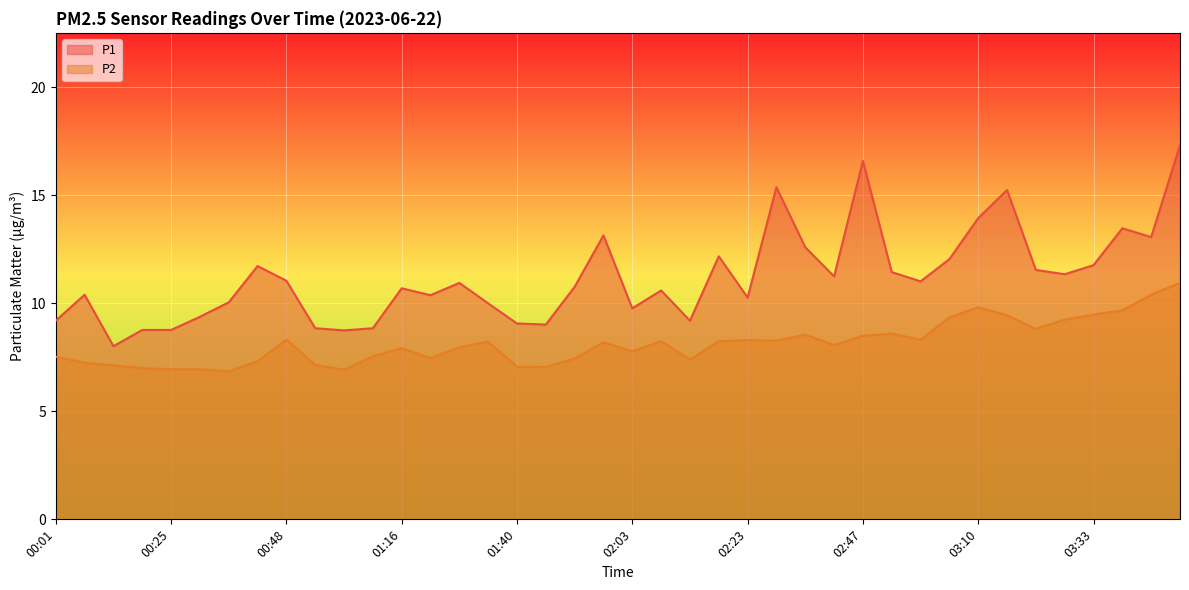

The P1 series shows 6.7 at 01:34. True or false?

False